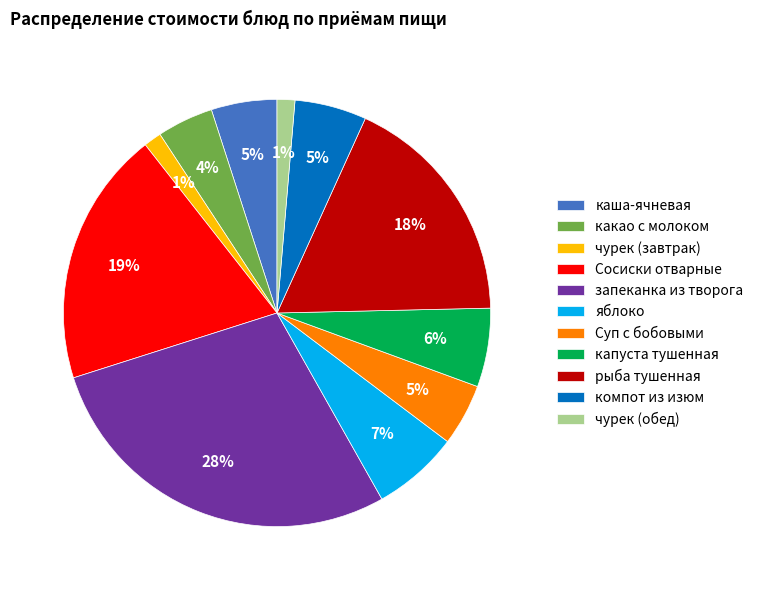

Combined, do запеканка из творога and компот из изюм account for over 50%?

No